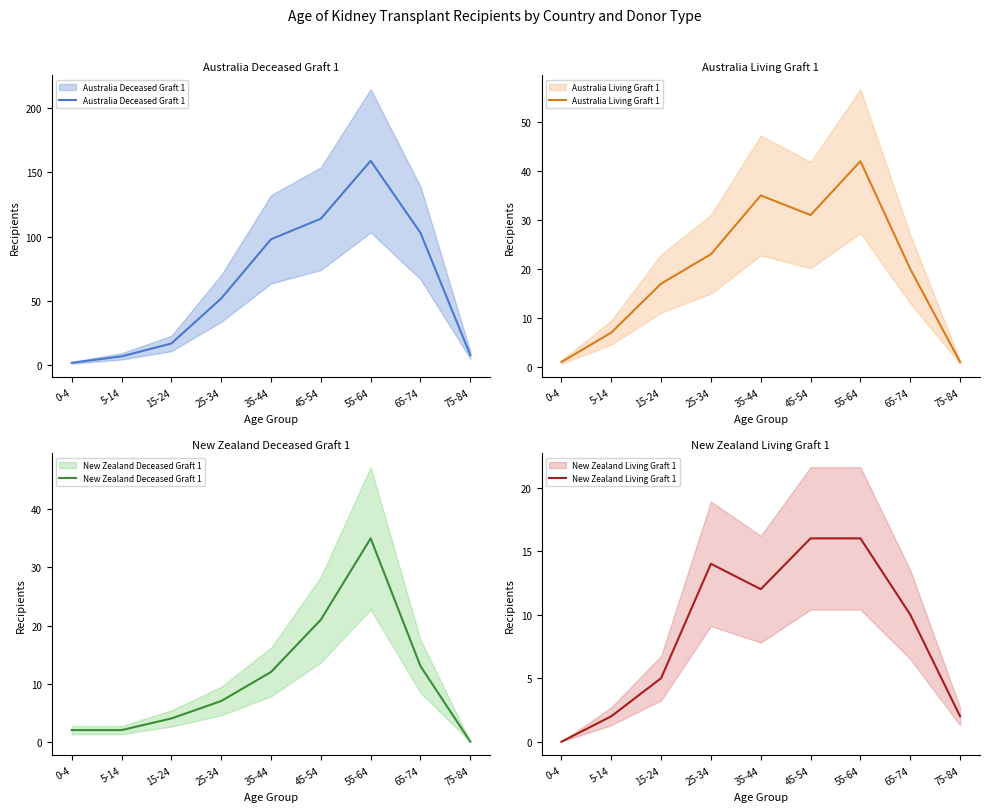

At which category does the chart reach its minimum across all series?

75-84